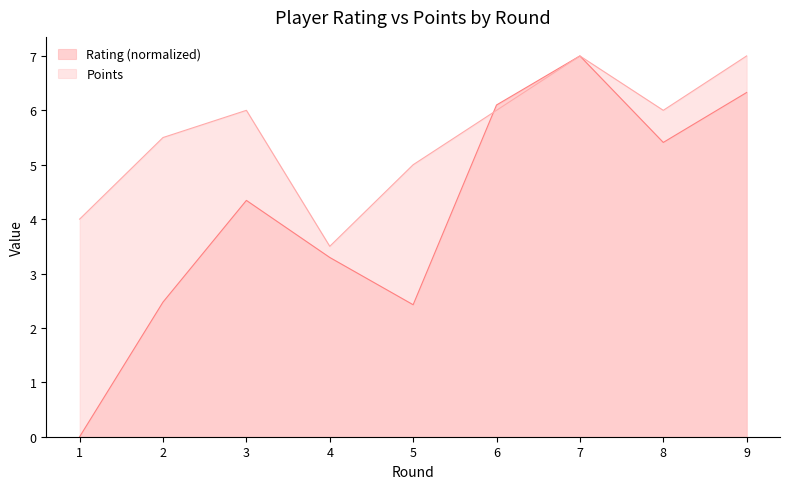

Reading right to left, list all the values displayed in this chart.

Rating: 9=6.3	8=5.4	7=7.0	6=6.1	5=2.4	4=3.3	3=4.3	2=2.5	1=0.0
Points: 9=7.0	8=6.0	7=7.0	6=6.0	5=5.0	4=3.5	3=6.0	2=5.5	1=4.0